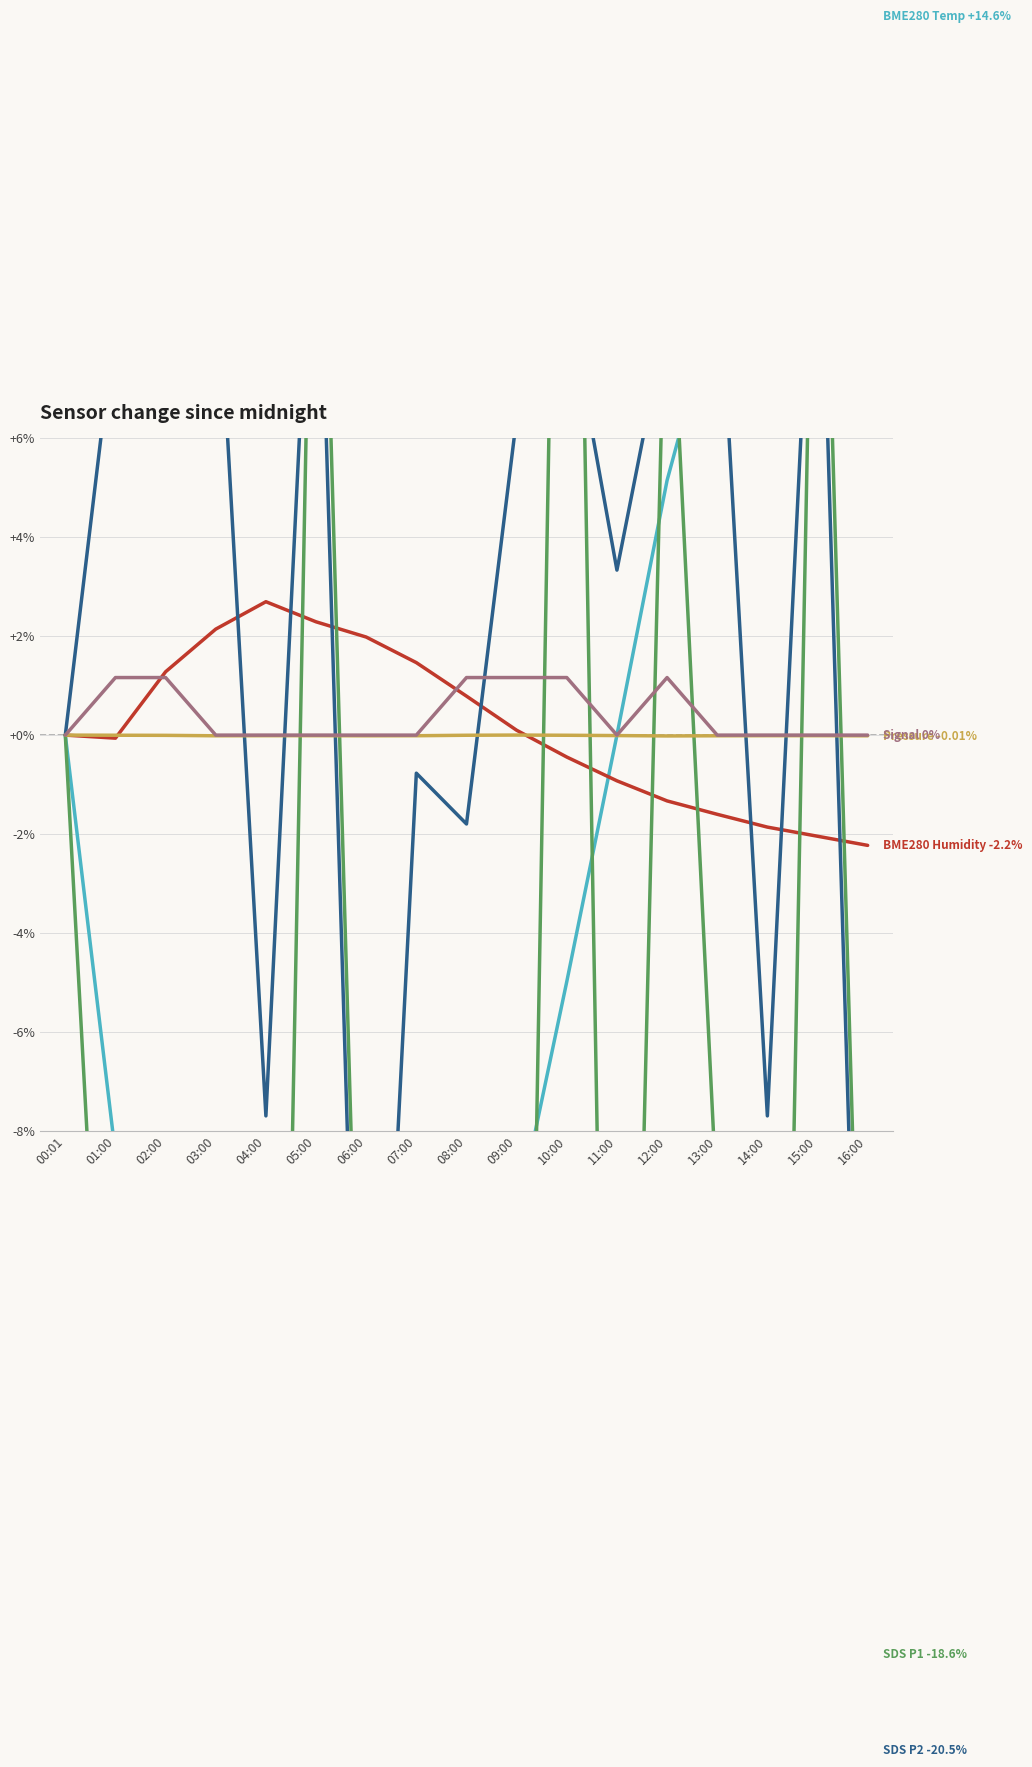

What position from the left is 01:00?

2